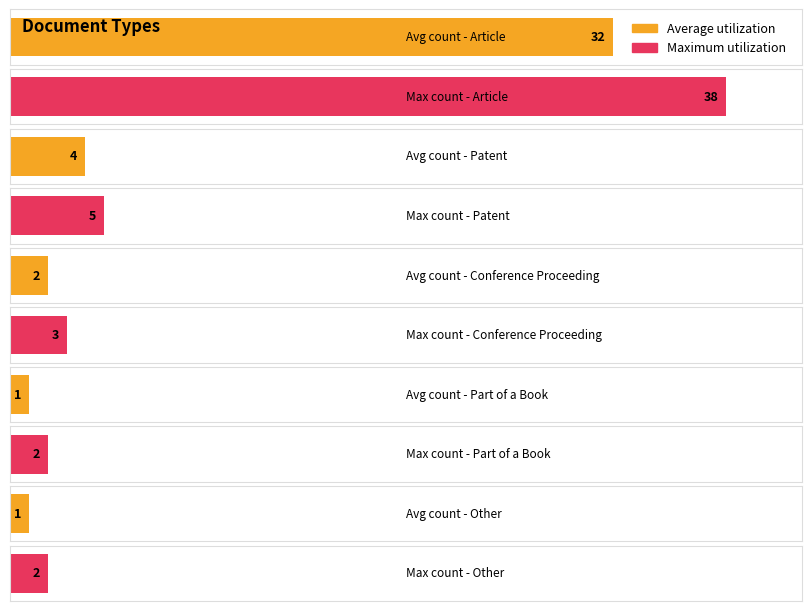

What are all the series names shown in the legend?

Average utilization, Maximum utilization